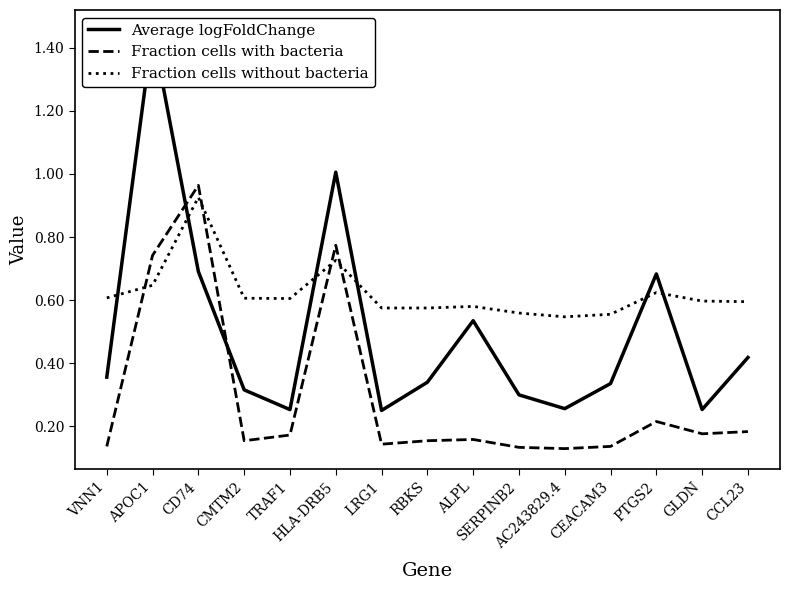

What is the maximum value for Fraction cells with bacteria?

1.0